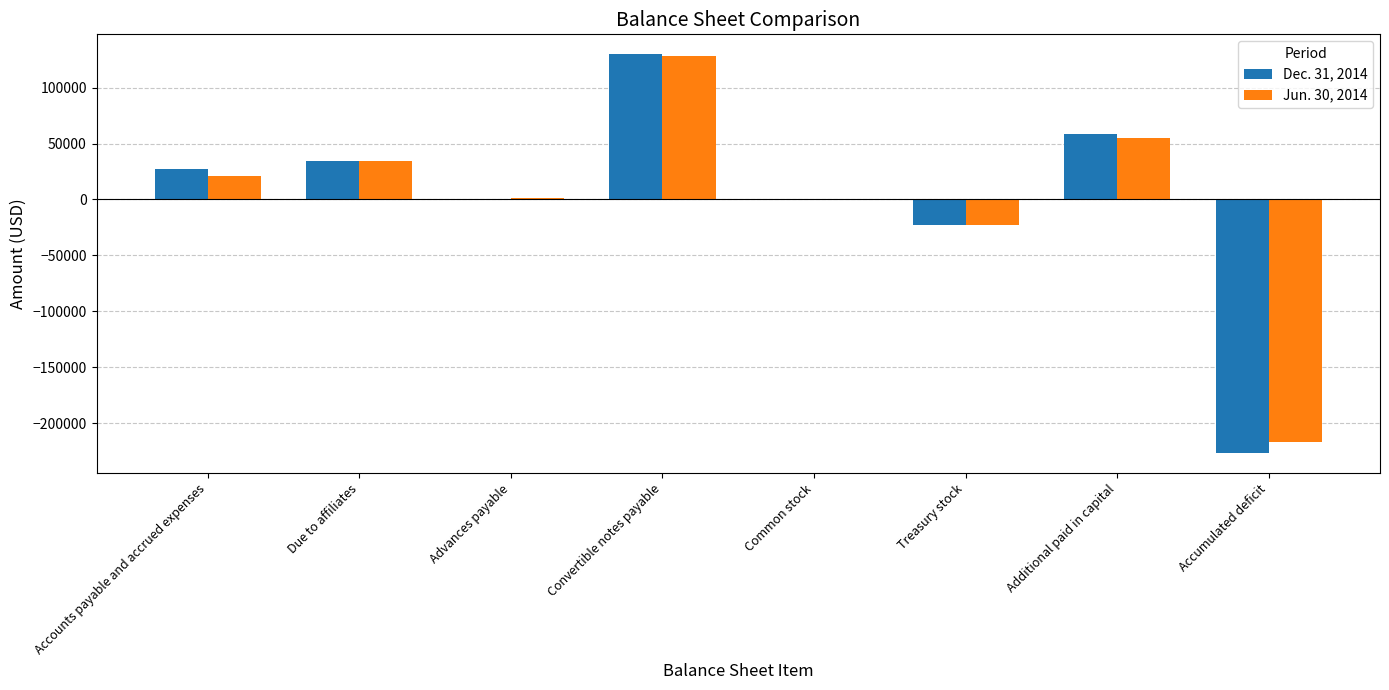

At which label does Jun. 30, 2014 reach its peak?

Convertible notes payable